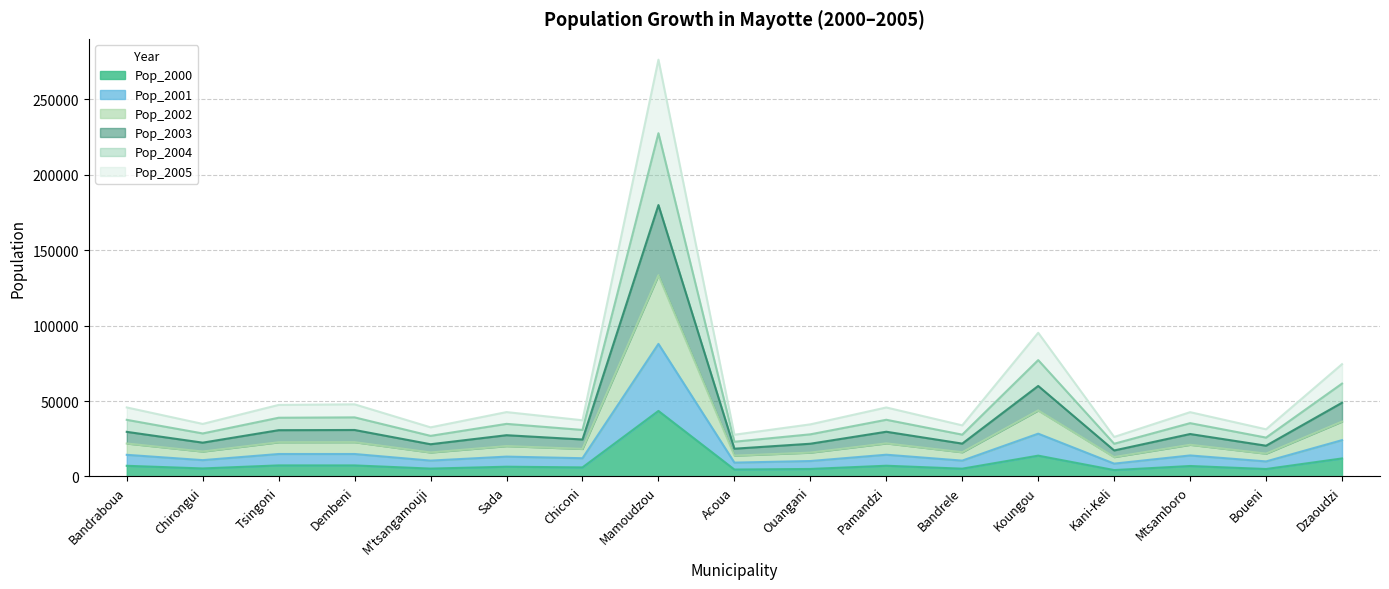

What is the highest value of the Pop_2000 series?

43435.0